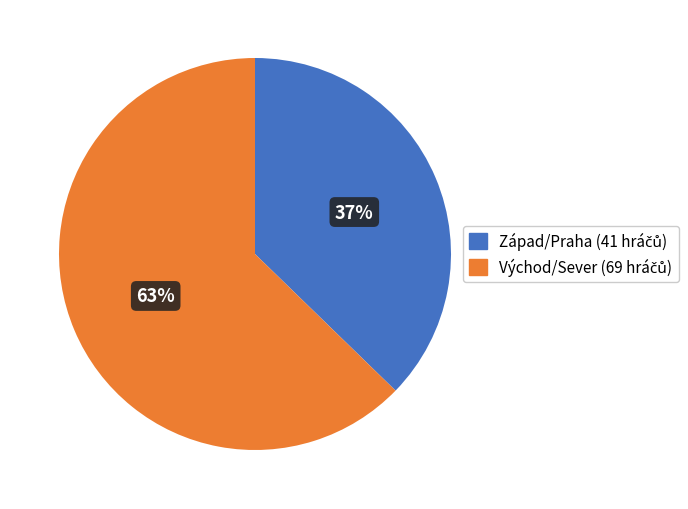

To the nearest percent, what is the average slice percentage?

50%